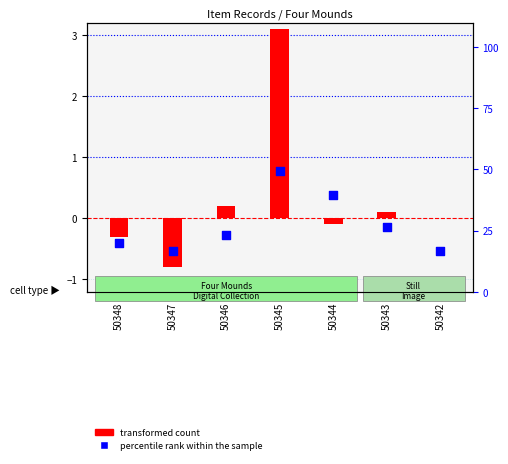

Which series reaches the minimum Y coordinate?

transformed count